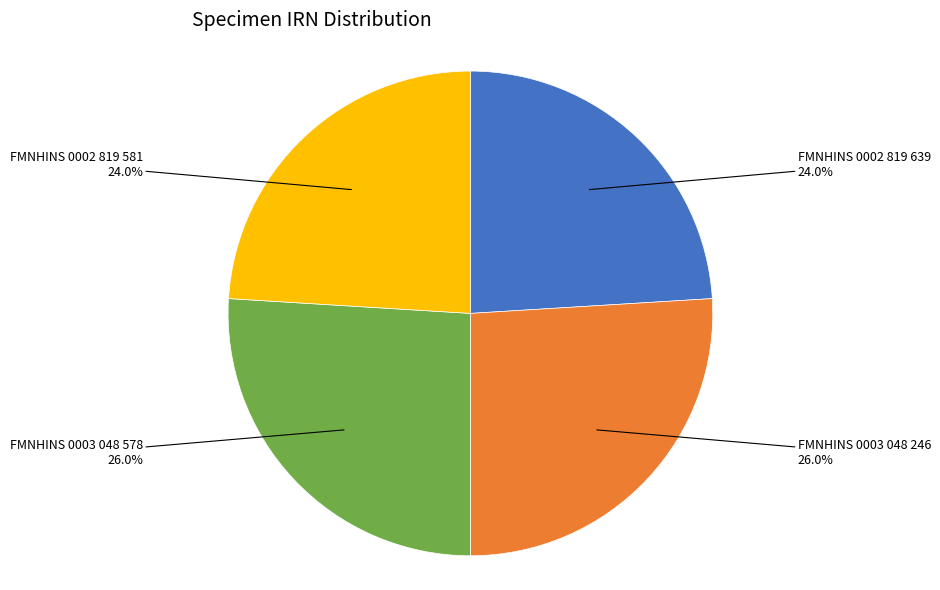

Is there a majority slice in this chart?

No